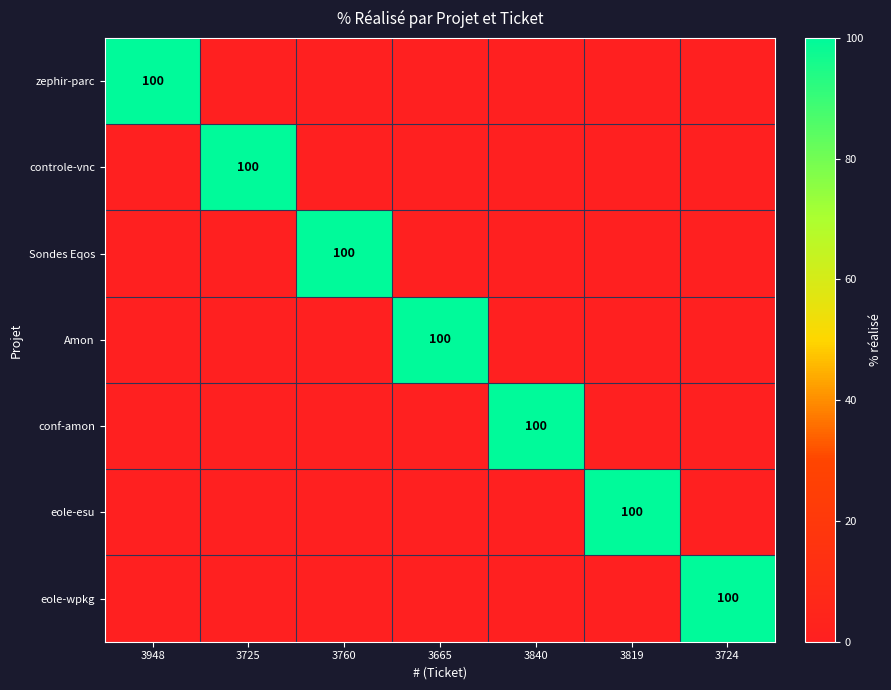

What is the greatest value displayed?

100